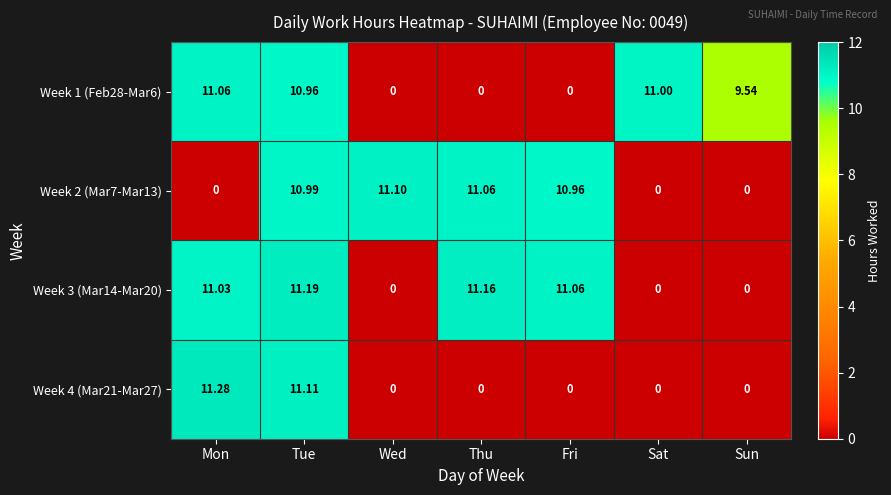

What is the total value across all series at Fri?

22.0